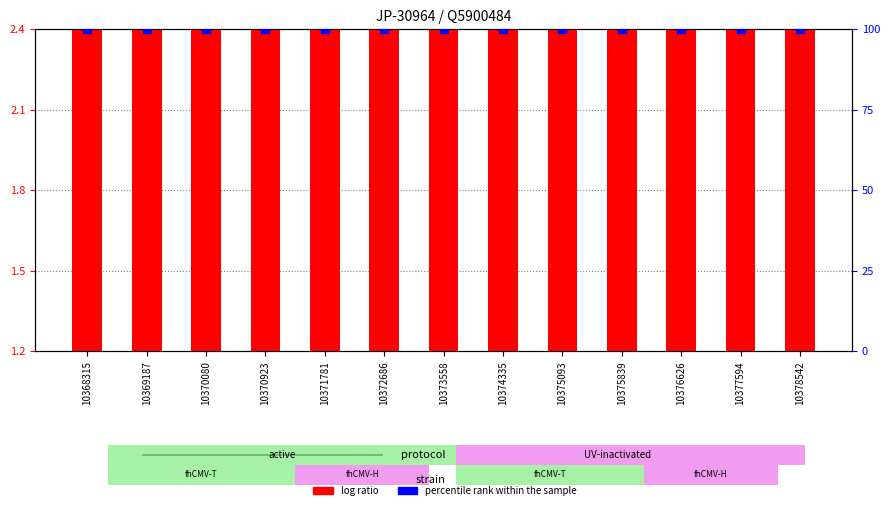

What are all the series names shown in the legend?

log ratio, percentile rank within the sample